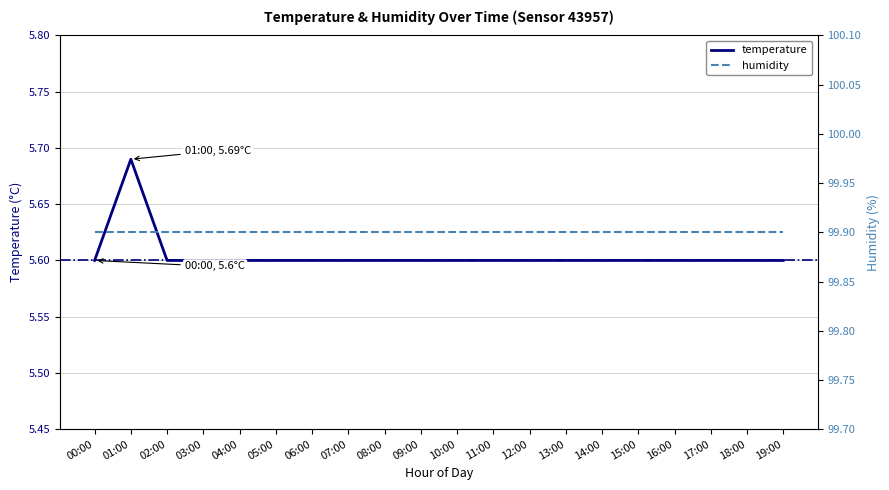

Reading right to left, transcribe all the data shown in this chart.

temperature: 5.6	5.6	5.6	5.6	5.6	5.6	5.6	5.6	5.6	5.6	5.6	5.6	5.6	5.6	5.6	5.6	5.6	5.6	5.7	5.6
humidity: 99.9	99.9	99.9	99.9	99.9	99.9	99.9	99.9	99.9	99.9	99.9	99.9	99.9	99.9	99.9	99.9	99.9	99.9	99.9	99.9